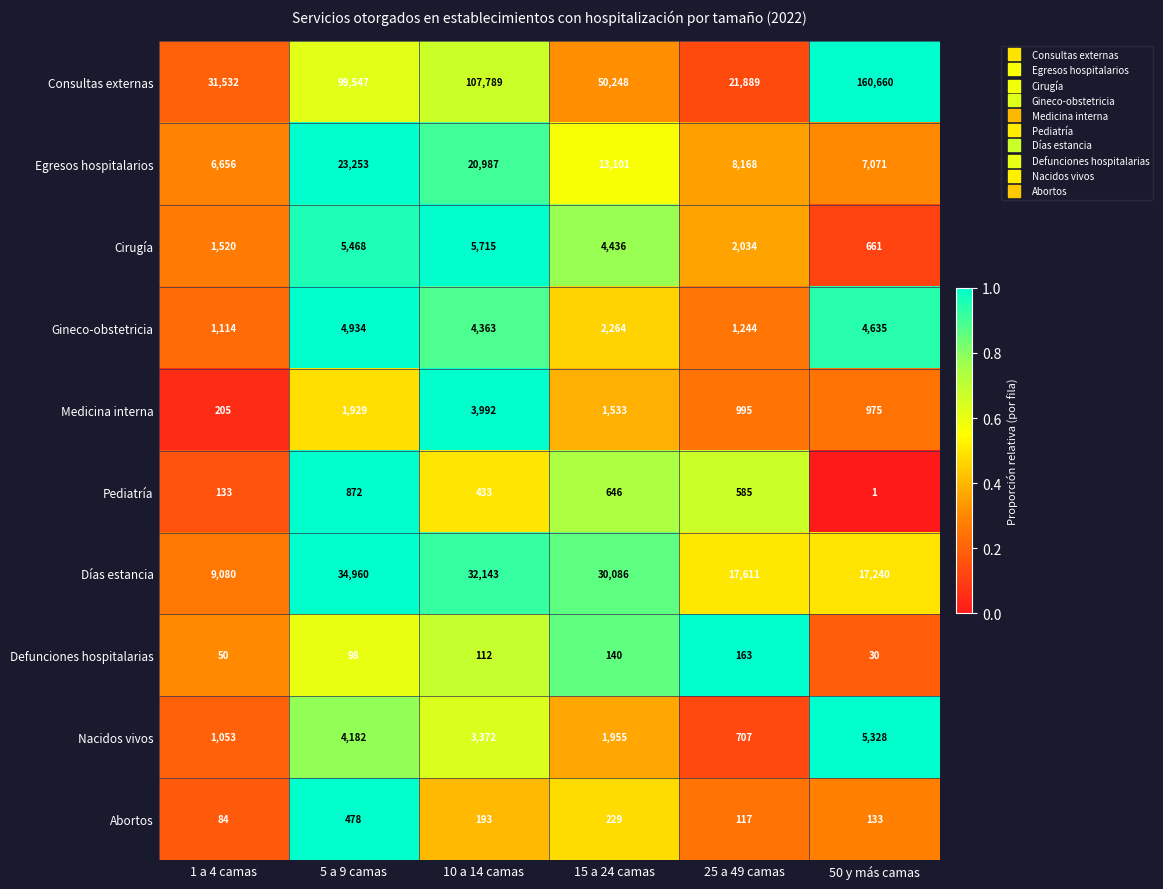

Rank the series by their maximum value, from highest to lowest.

Consultas externas, Días estancia, Egresos hospitalarios, Cirugía, Nacidos vivos, Gineco-obstetricia, Medicina interna, Pediatría, Abortos, Defunciones hospitalarias